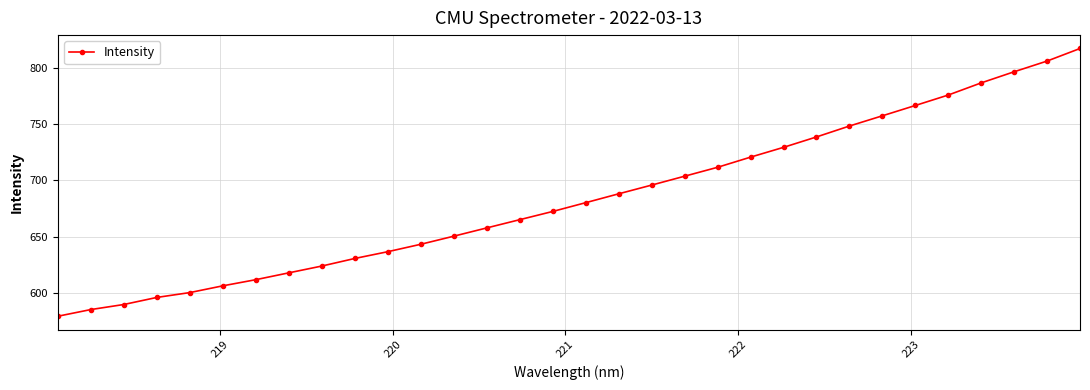

How many series are shown in this chart?

1